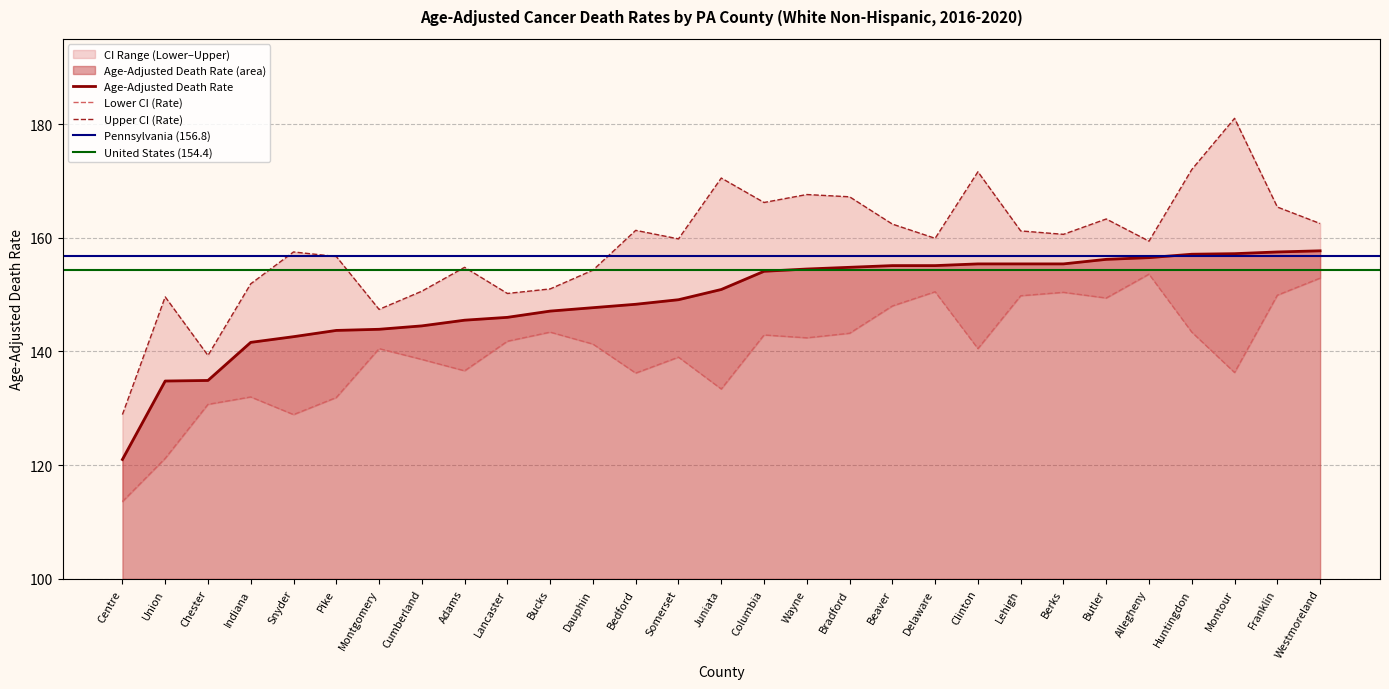

Does the chart display data point markers on the line(s)?

No